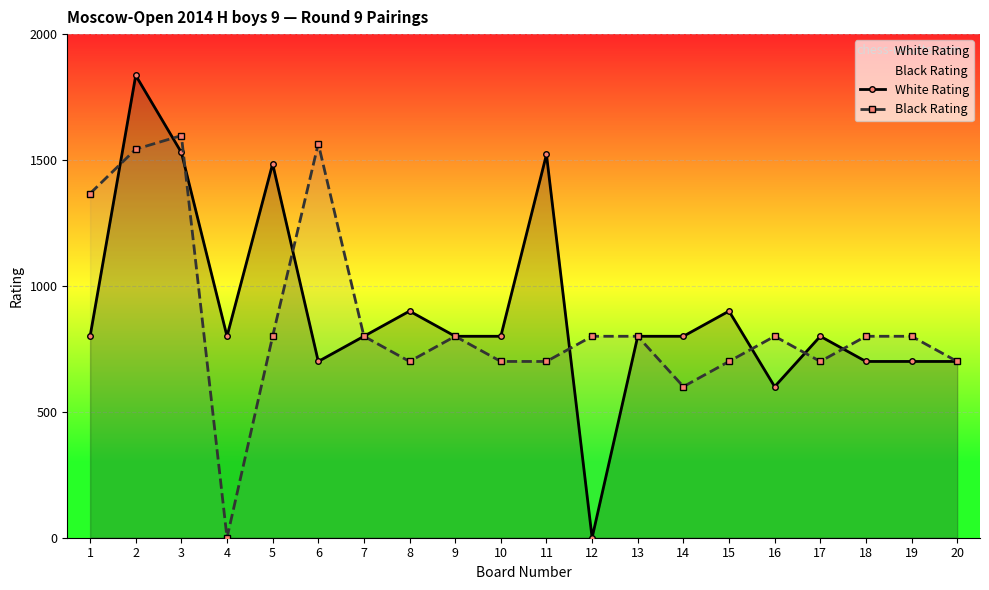

What is the difference between the maximum and minimum values in the White Rating series?

1836